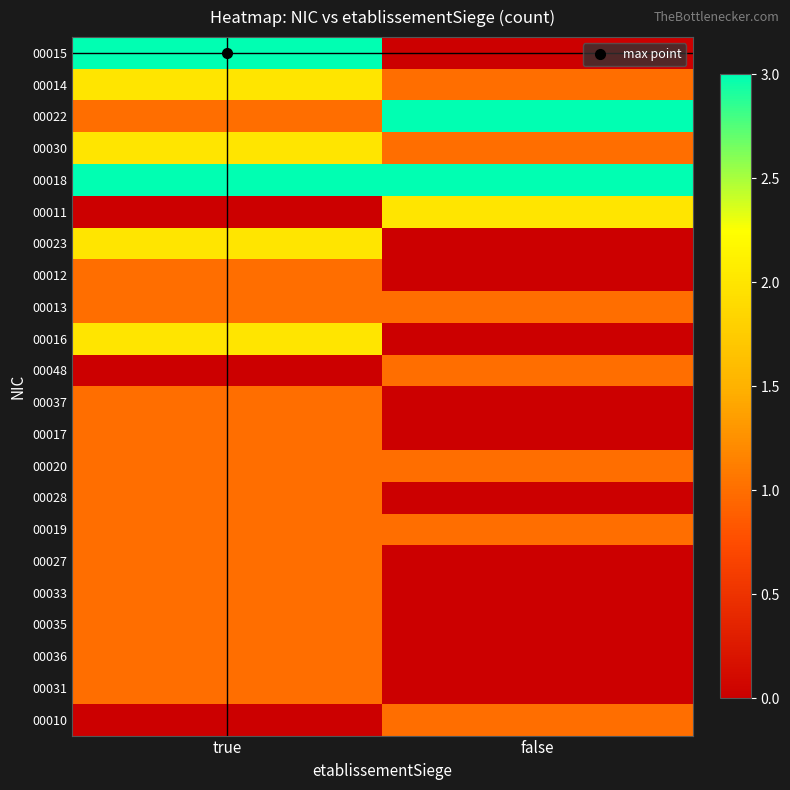

Reading right to left, transcribe all the data shown in this chart.

00015: false=0	true=3
00014: false=1	true=2
00022: false=3	true=1
00030: false=1	true=2
00018: false=3	true=3
00011: false=2	true=0
00023: false=0	true=2
00012: false=0	true=1
00013: false=1	true=1
00016: false=0	true=2
00048: false=1	true=0
00037: false=0	true=1
00017: false=0	true=1
00020: false=1	true=1
00028: false=0	true=1
00019: false=1	true=1
00027: false=0	true=1
00033: false=0	true=1
00035: false=0	true=1
00036: false=0	true=1
00031: false=0	true=1
00010: false=1	true=0